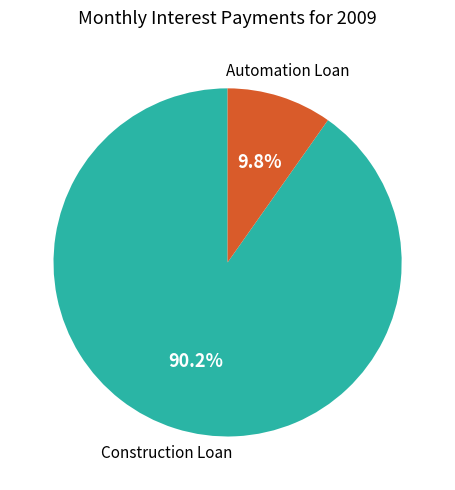

Is there a majority slice in this chart?

Yes